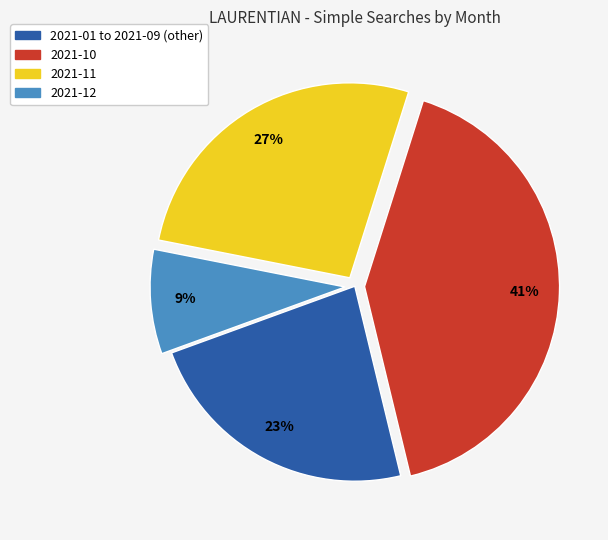

Does any single category account for the majority?

No